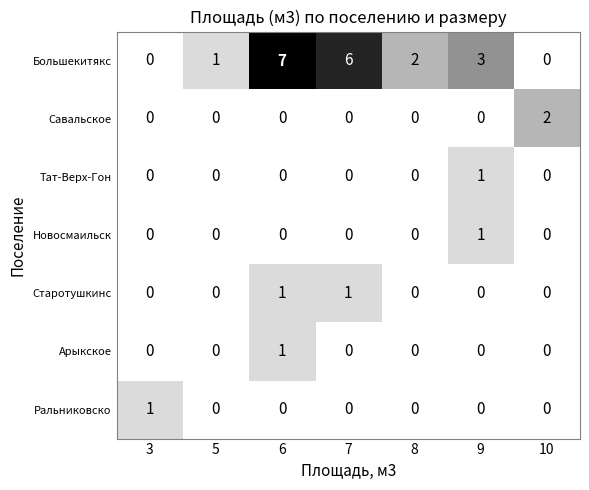

Count the Новосмаильск values in the range 0 to 1.

7